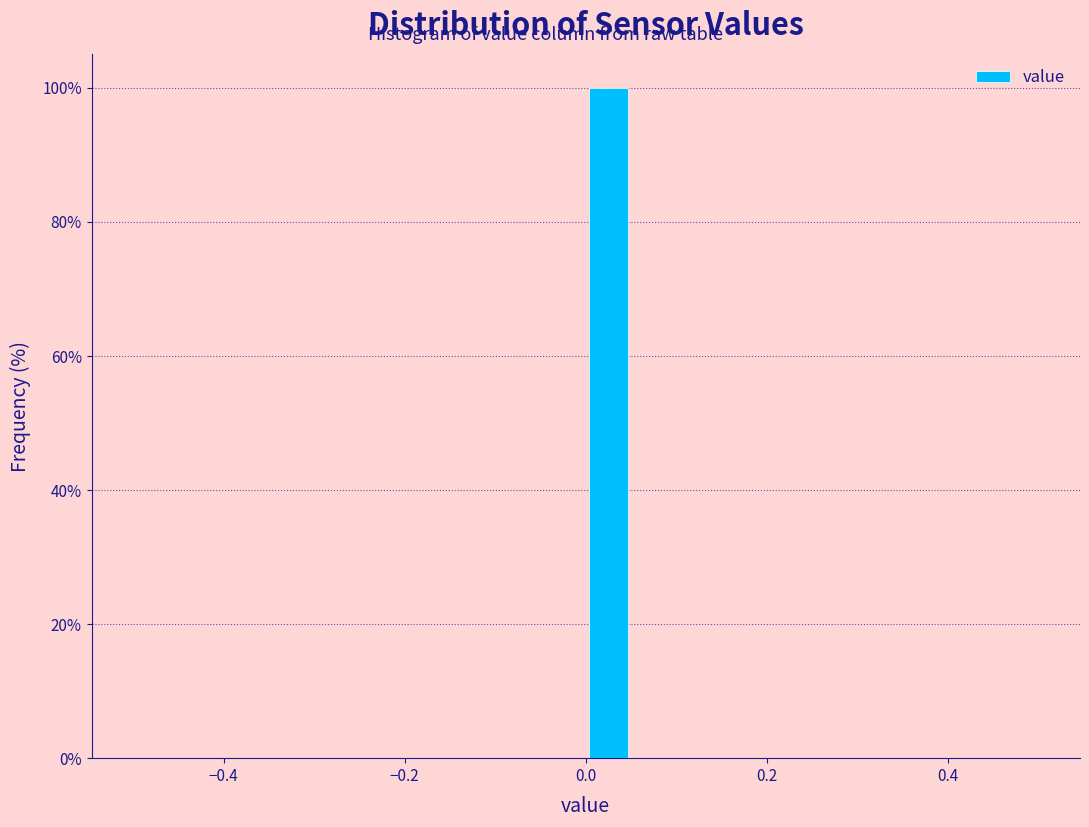

Read against the x-axis, roughly where is the centre of the tallest bar?

0.02